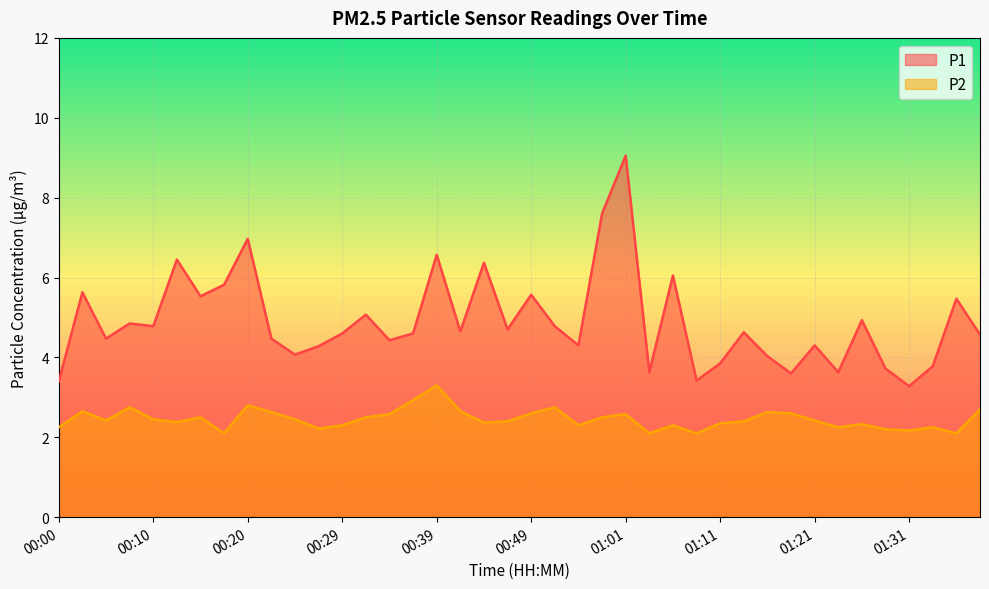

What position from the left is 00:42?

18